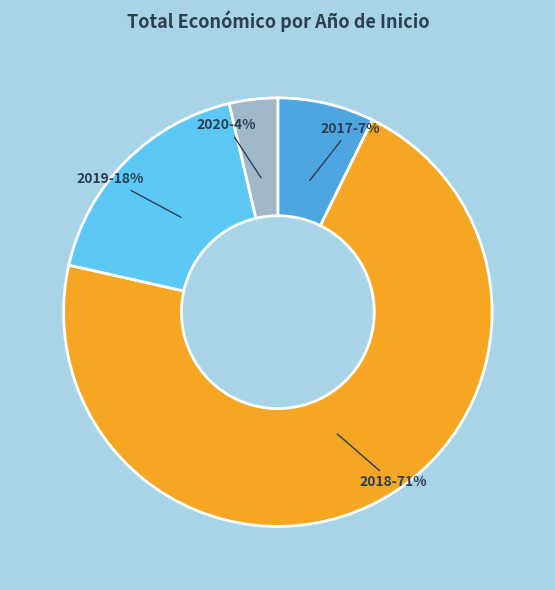

To the nearest percent, what percentage of the pie is 2019?

18%